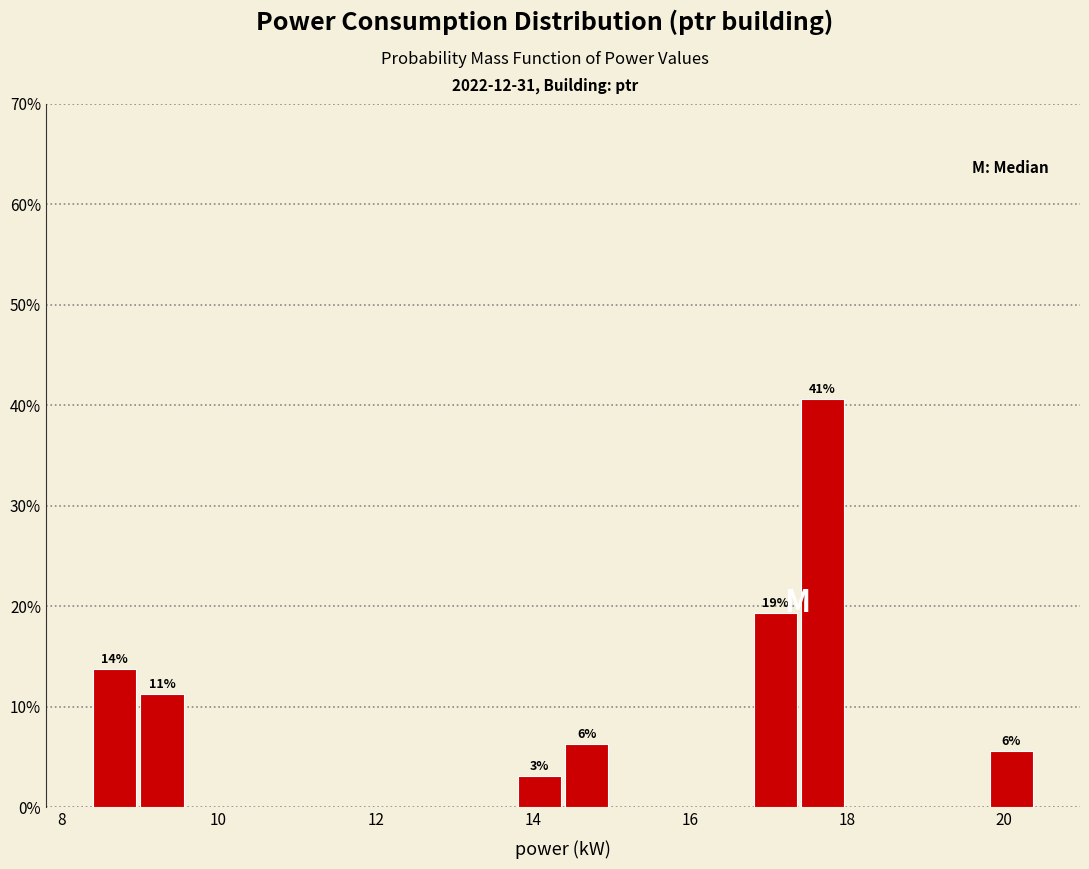

Read against the x-axis, roughly where is the centre of the tallest bar?

17.6